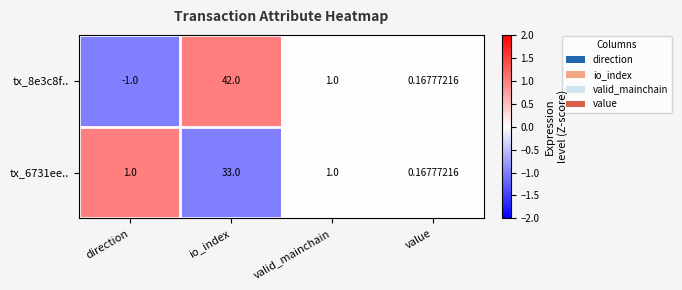

Which label corresponds to the smallest value in the chart?

direction